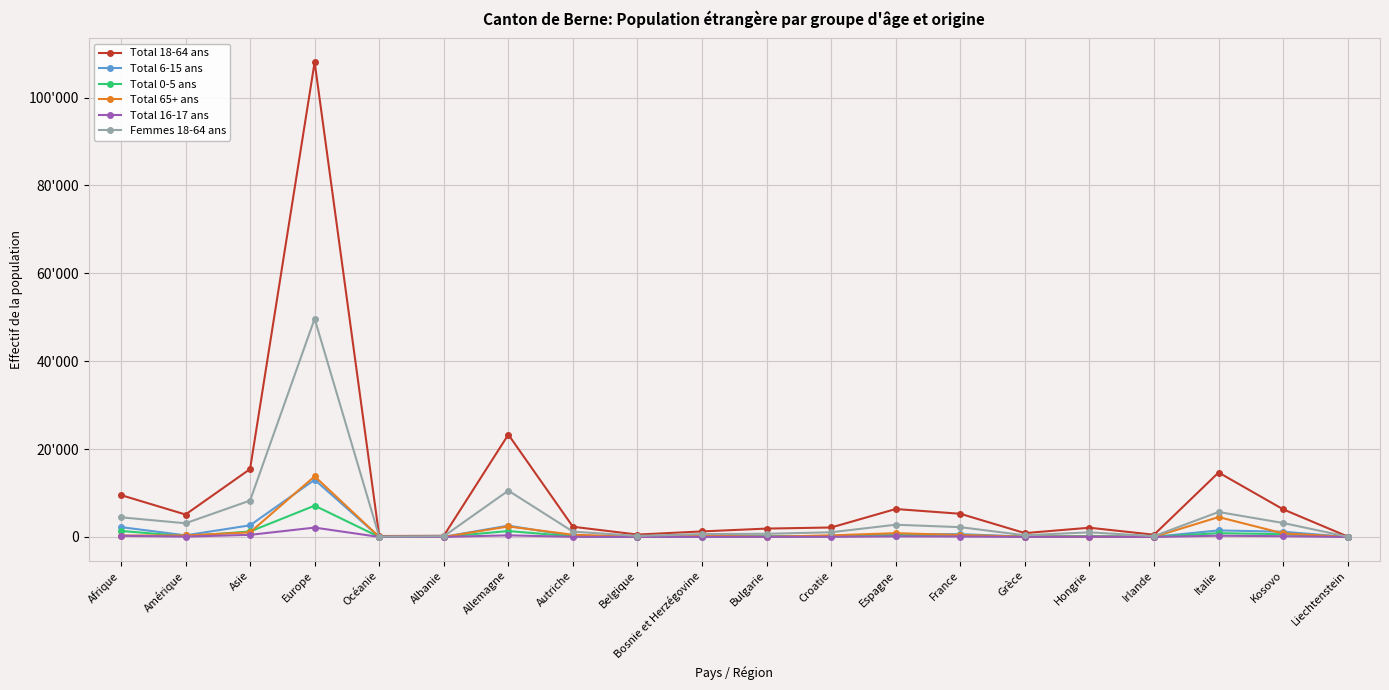

What is the label of the 10th point from the left?

Bosnie et Herzégovine